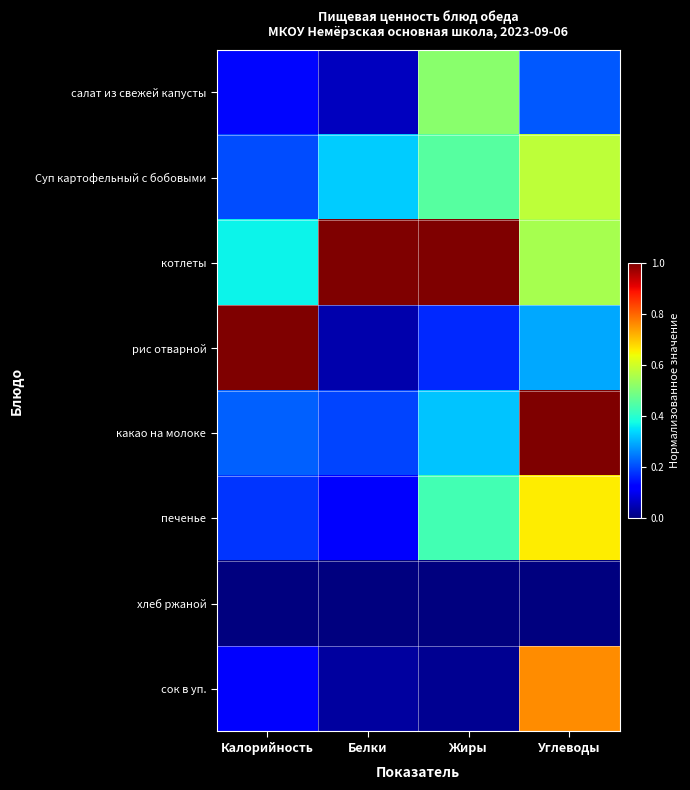

What is the total value across all series at Жиры?

2.9